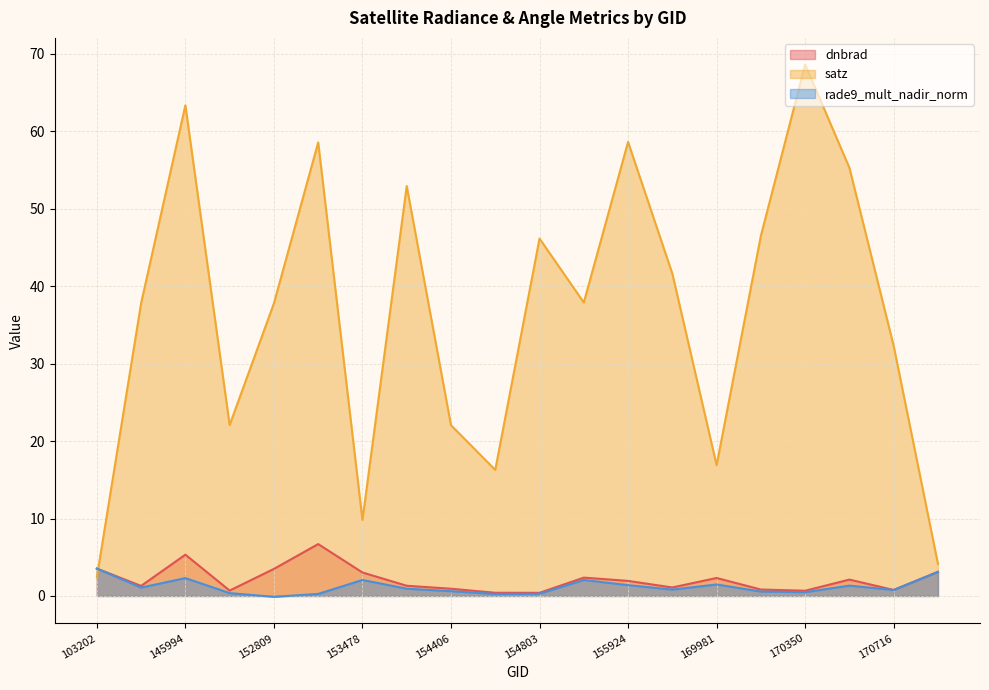

In satz, how many points are lower than both neighbors (excluding endpoints)?

5